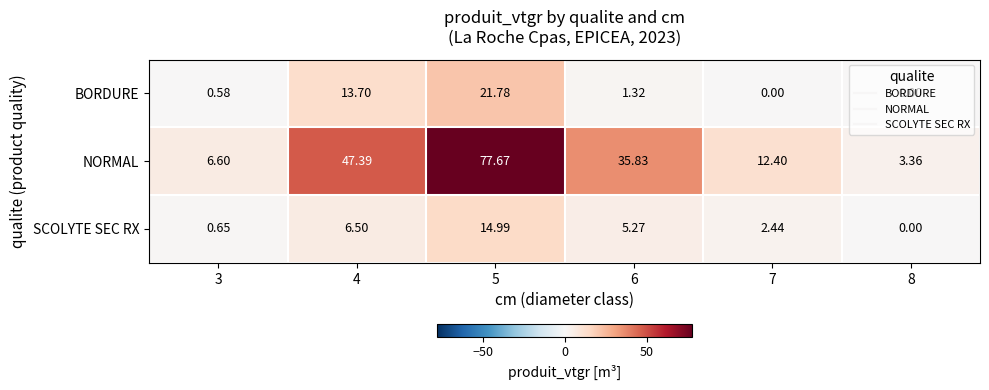

Which series has the largest total across all categories?

NORMAL